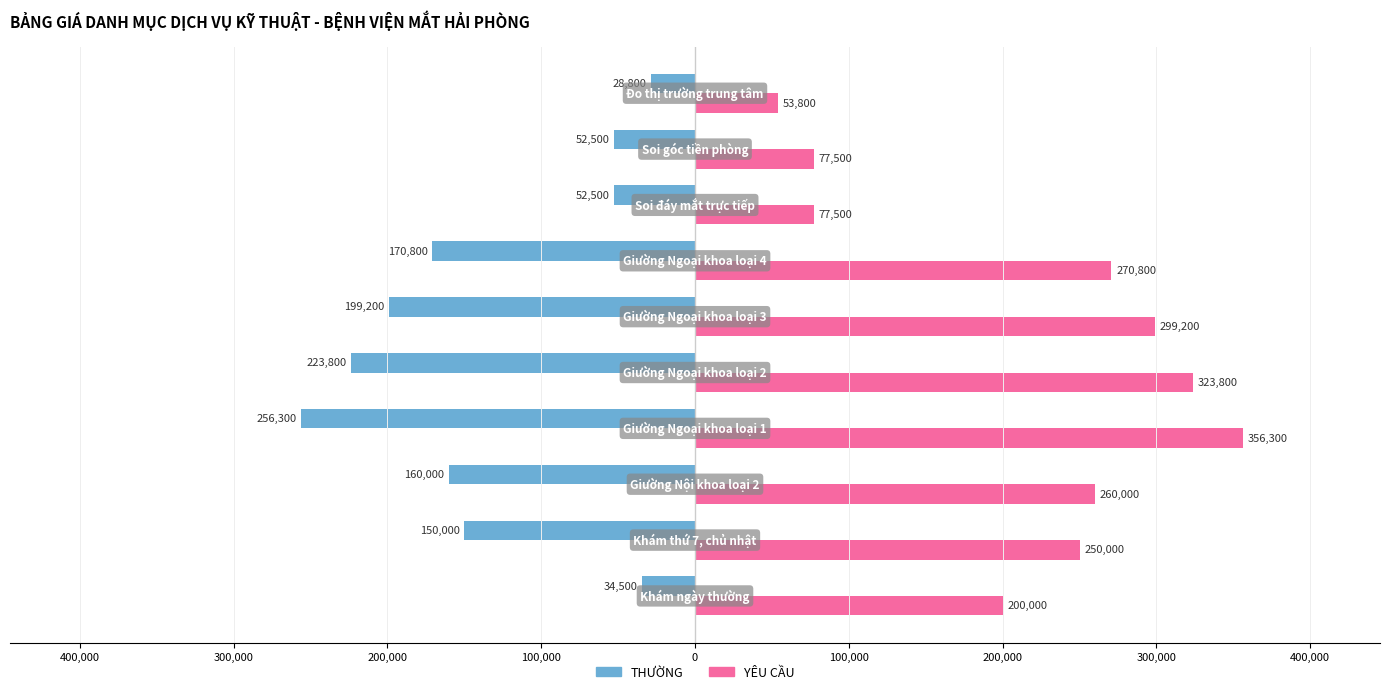

What are all the series names shown in the legend?

THƯỜNG, YÊU CẦU